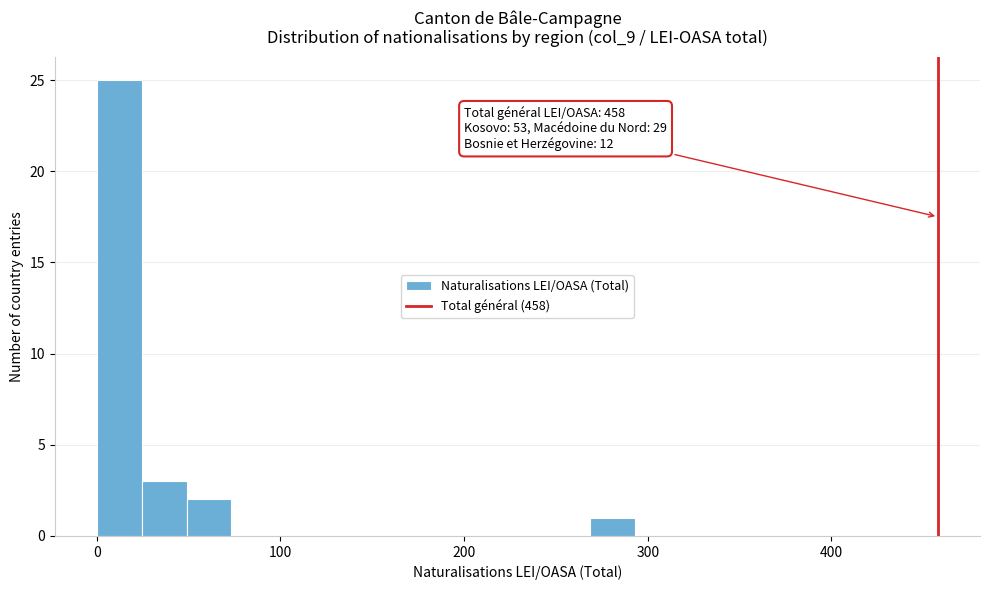

Read against the x-axis, roughly where is the centre of the tallest bar?

10